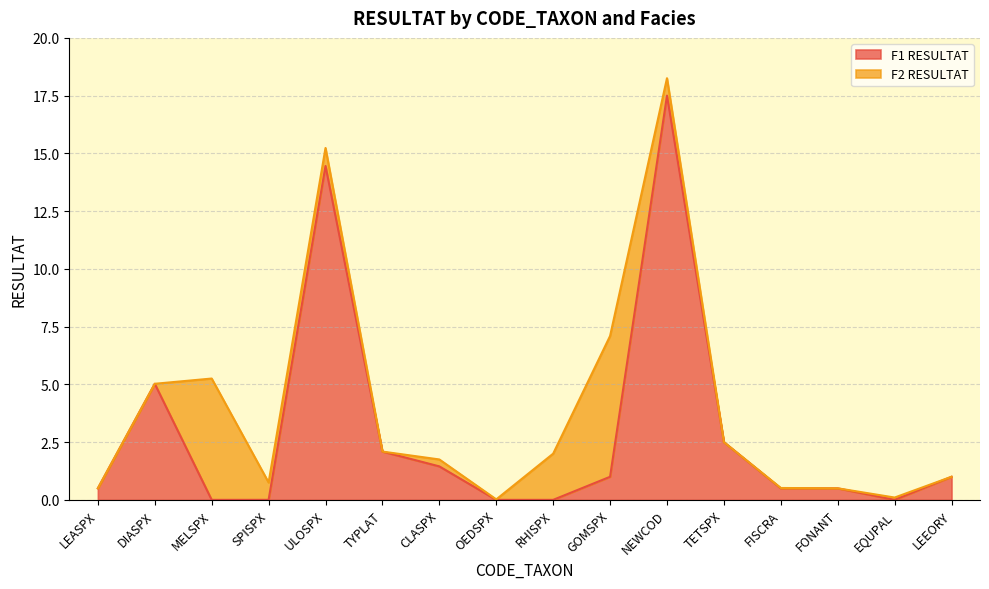

How many categories are shown in the chart?

16